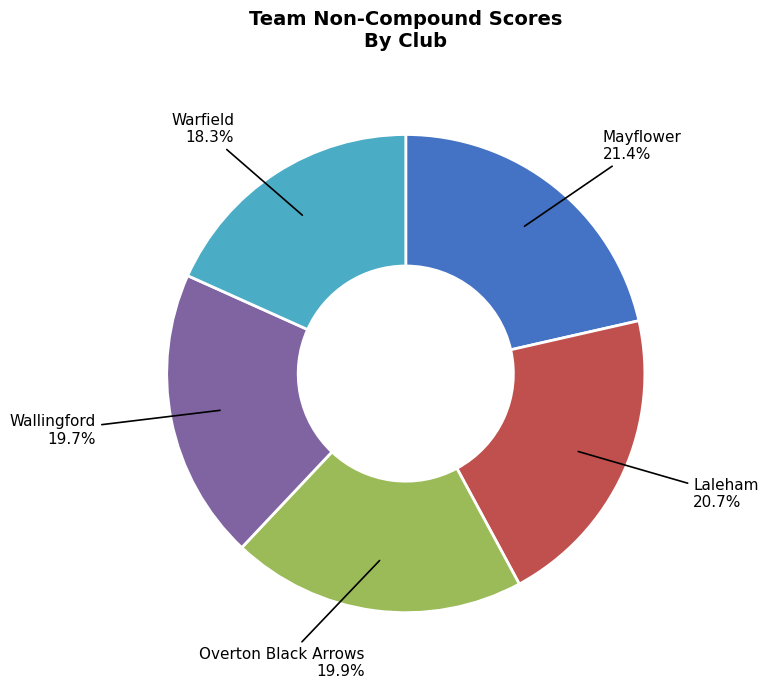

To the nearest percent, what is the average slice percentage?

20%